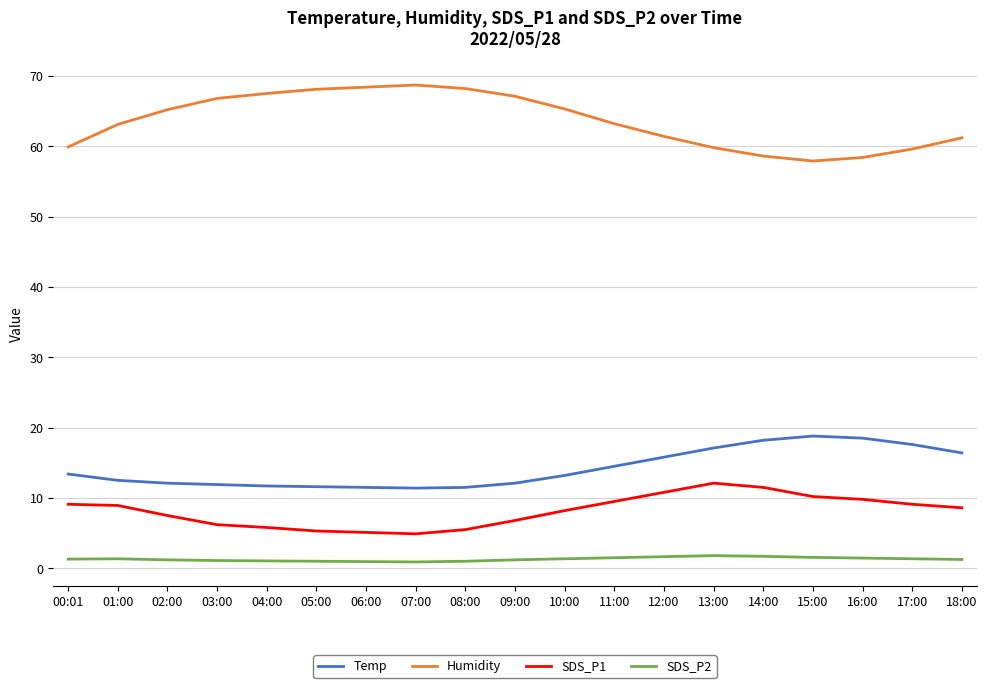

What is the average value of the Temp series?

14.2